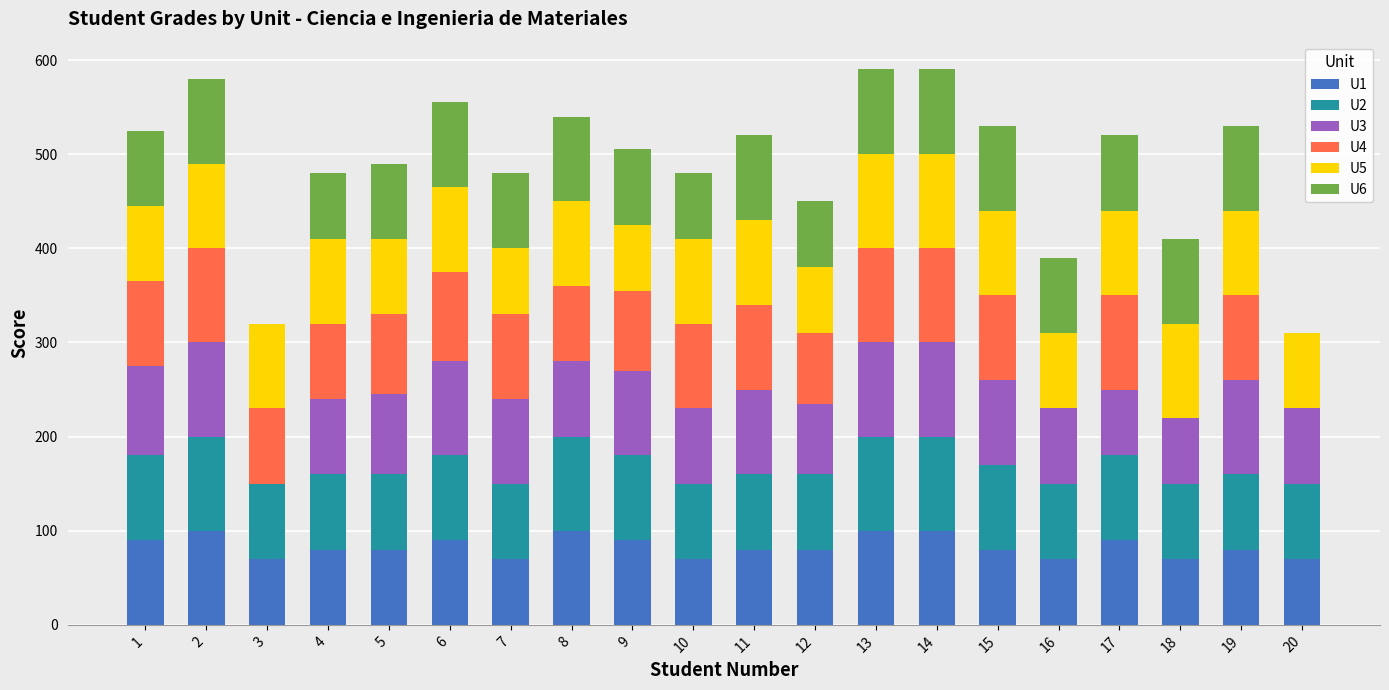

True or false: U2 has a value of 108 at 19.

False